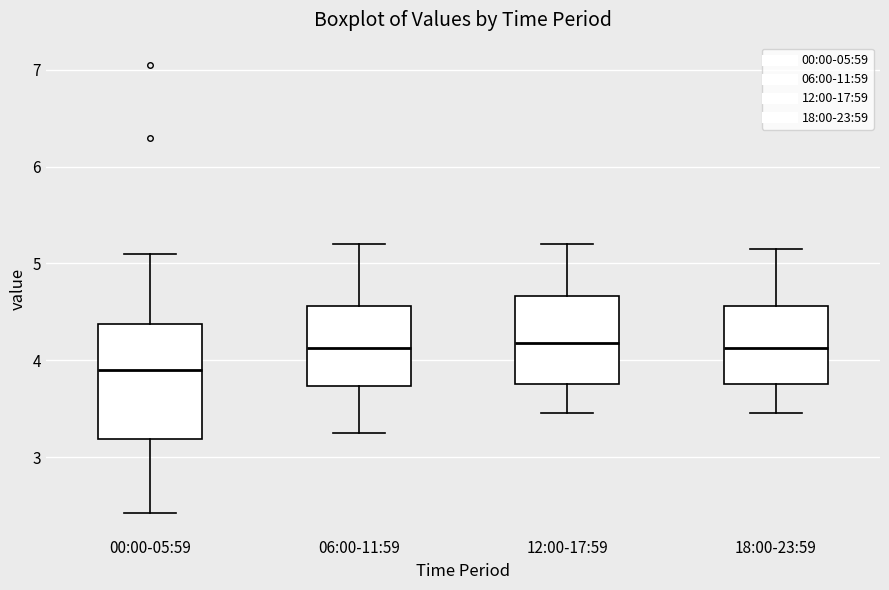

Reading left to right, read every box against the y-axis: the position of its median line, the range the box covers, and the ends of its whiskers. The values are not printed on the chart, so give them approximately, as read against the axis.

00:00-05:59: median 3.9, box 3.2 to 4.4, whiskers 2.4 to 5.1
06:00-11:59: median 4.1, box 3.7 to 4.6, whiskers 3.3 to 5.2
12:00-17:59: median 4.2, box 3.8 to 4.7, whiskers 3.5 to 5.2
18:00-23:59: median 4.1, box 3.8 to 4.6, whiskers 3.5 to 5.2